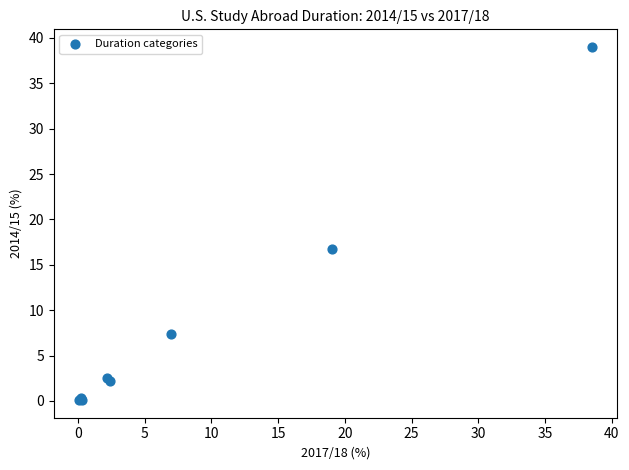

What Y value in the scatter plot is closest to 19?

16.7